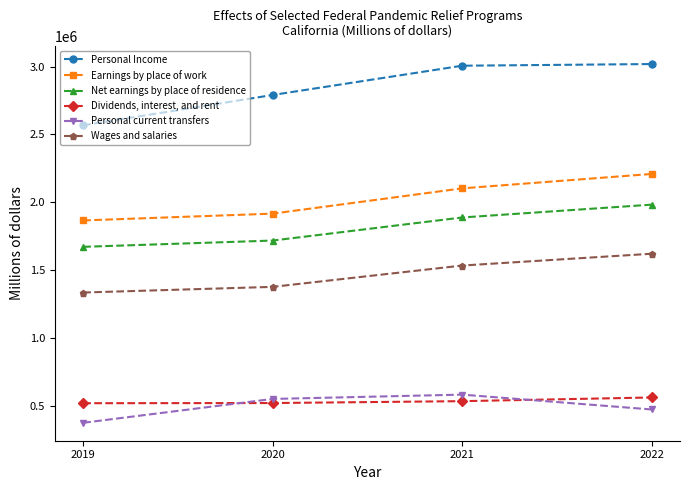

Rank the series by their maximum value, from highest to lowest.

Personal Income, Earnings by place of work, Net earnings by place of residence, Wages and salaries, Personal current transfers, Dividends, interest, and rent